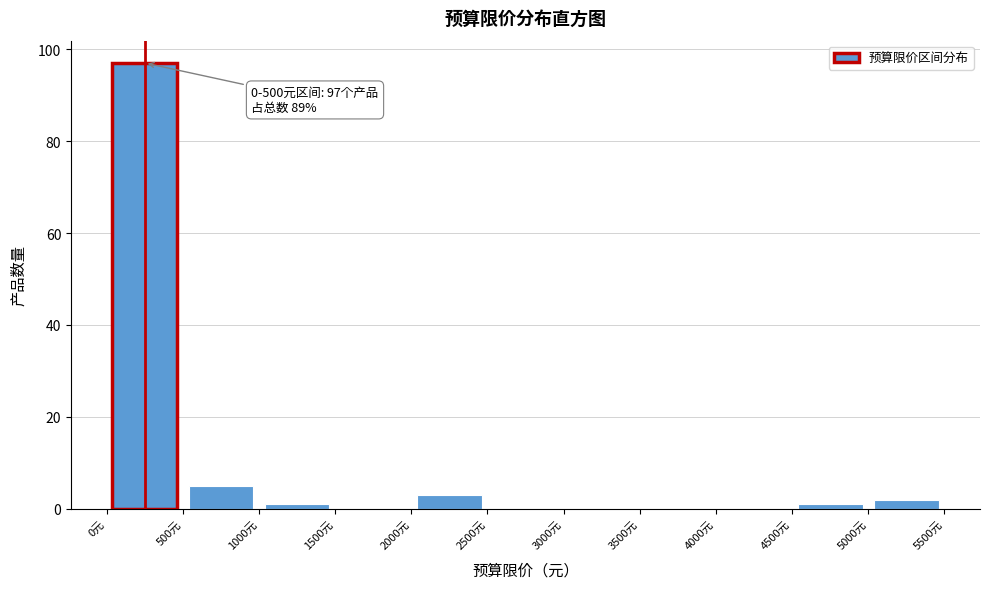

Over which range of the x-axis is the bar tallest?

0 to 500